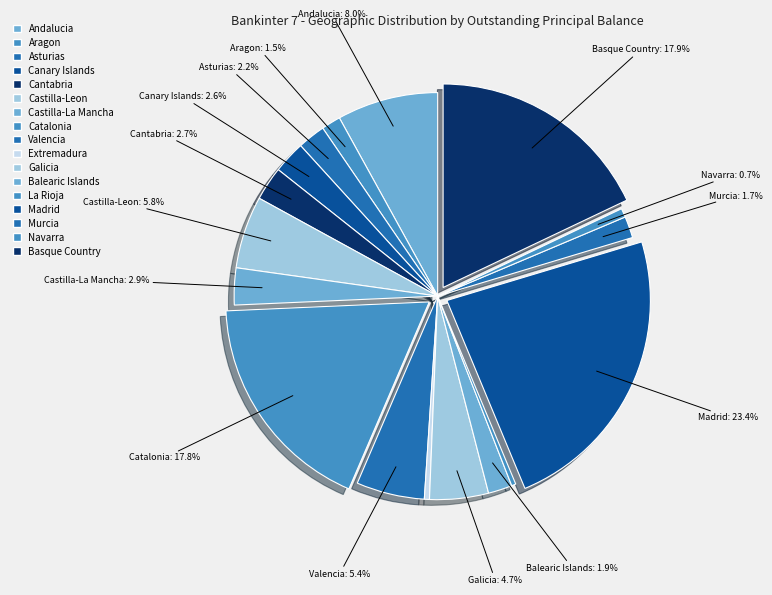

To the nearest percent, what percentage of the pie is Navarra?

1%